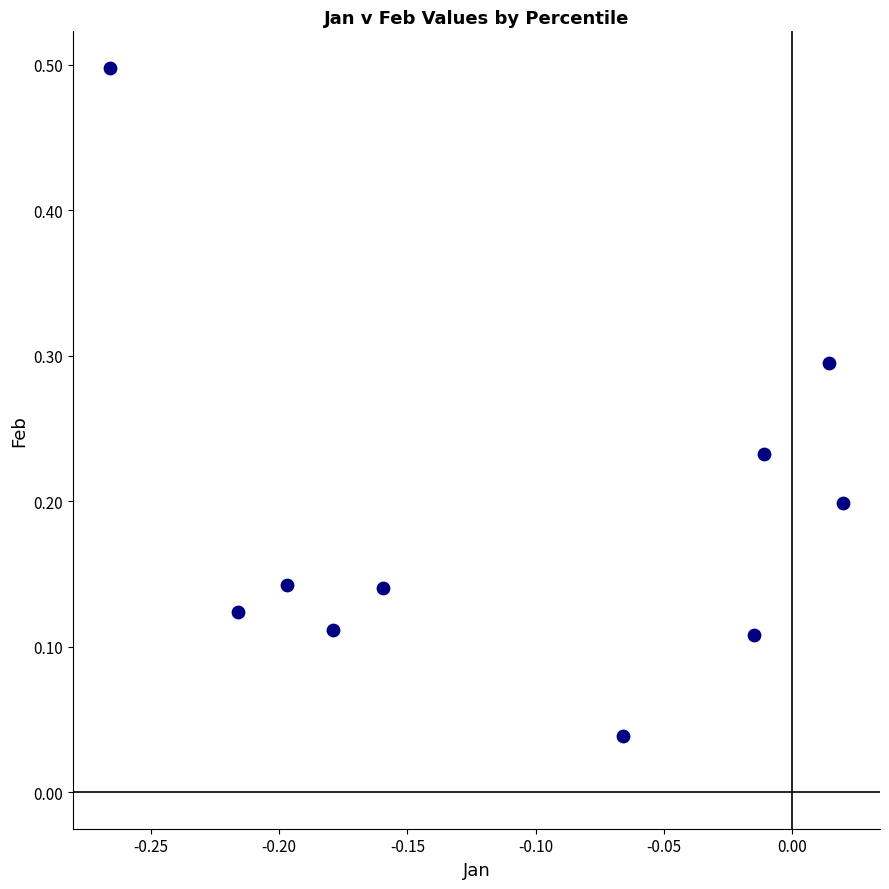

What is the range of Y values (max minus min)?

0.5